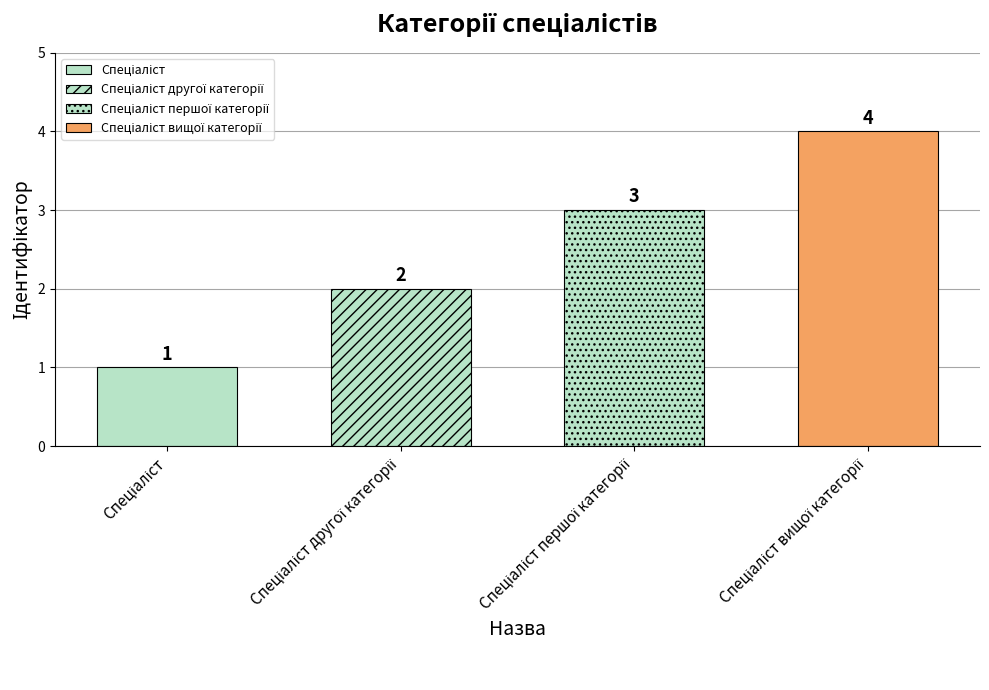

What position from the right is Спеціаліст?

4